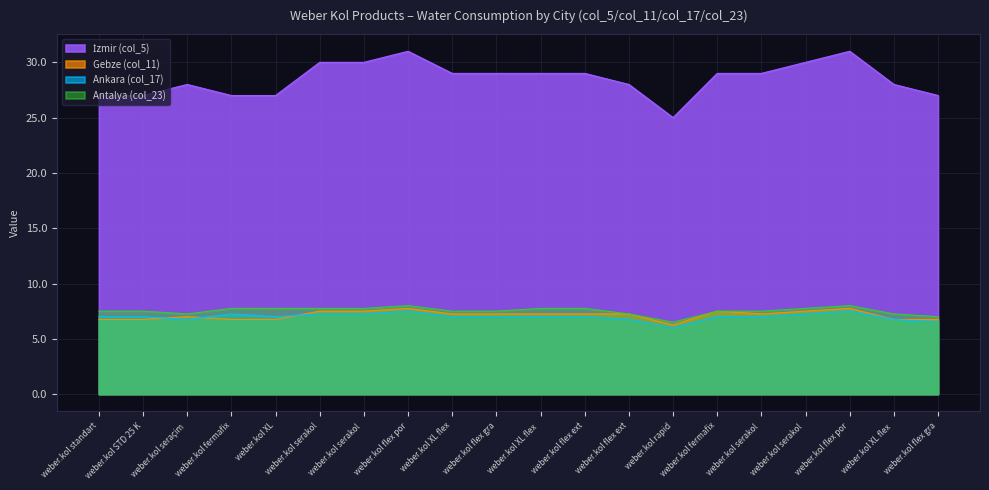

At which category is the sum across all series the highest?

weber.kol flex porselen